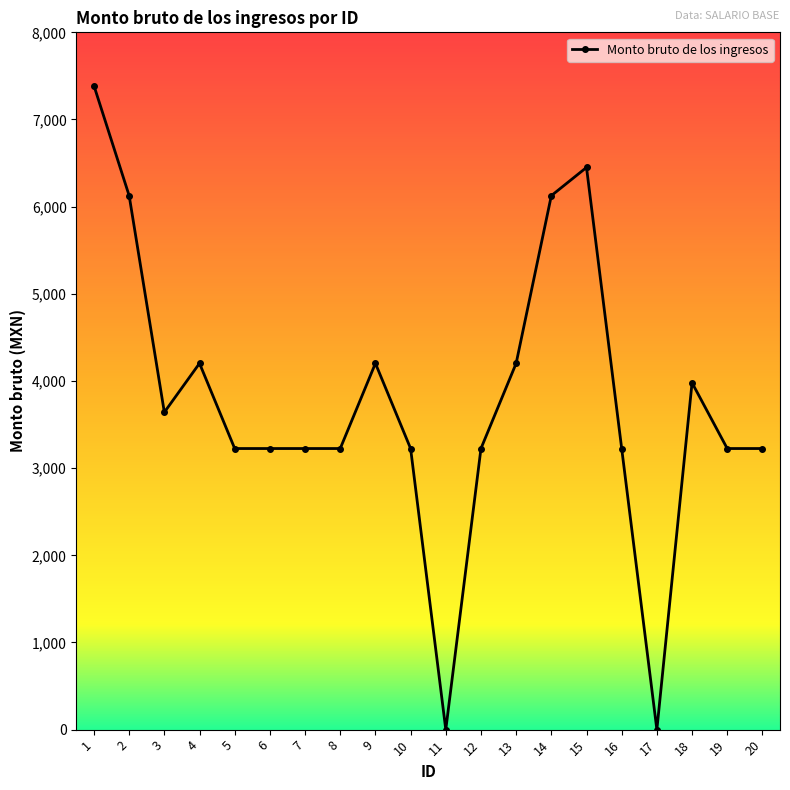

What is the difference between the maximum and second lowest values?

7387.0